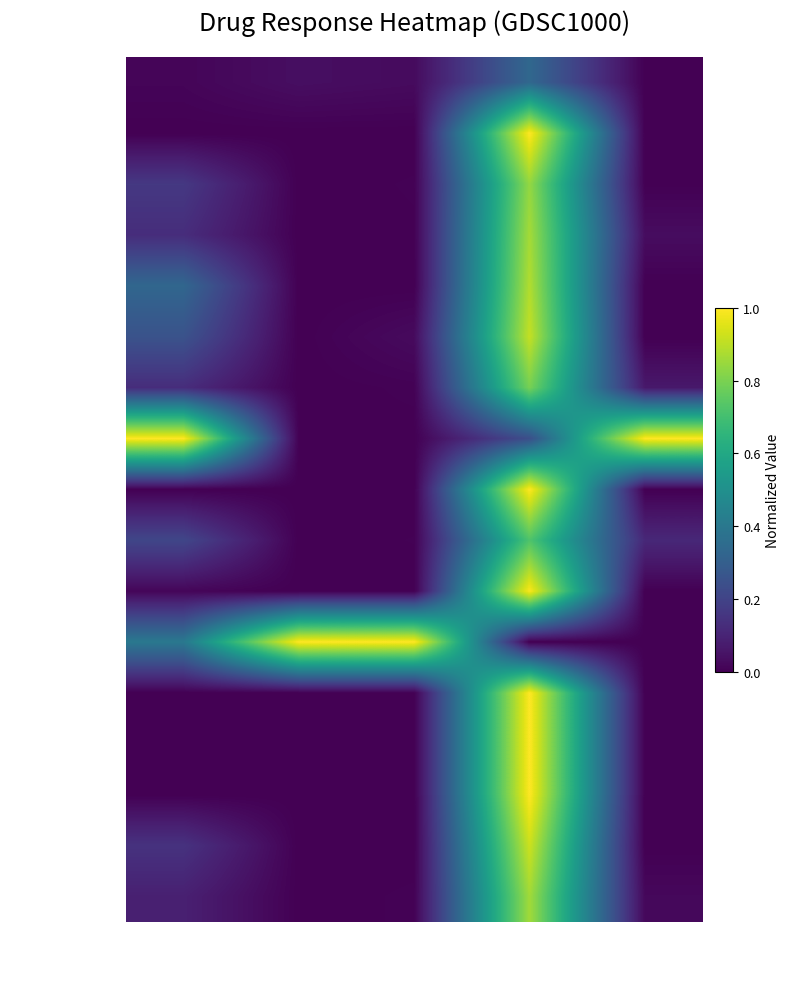

Count the number of categories in the chart.

5